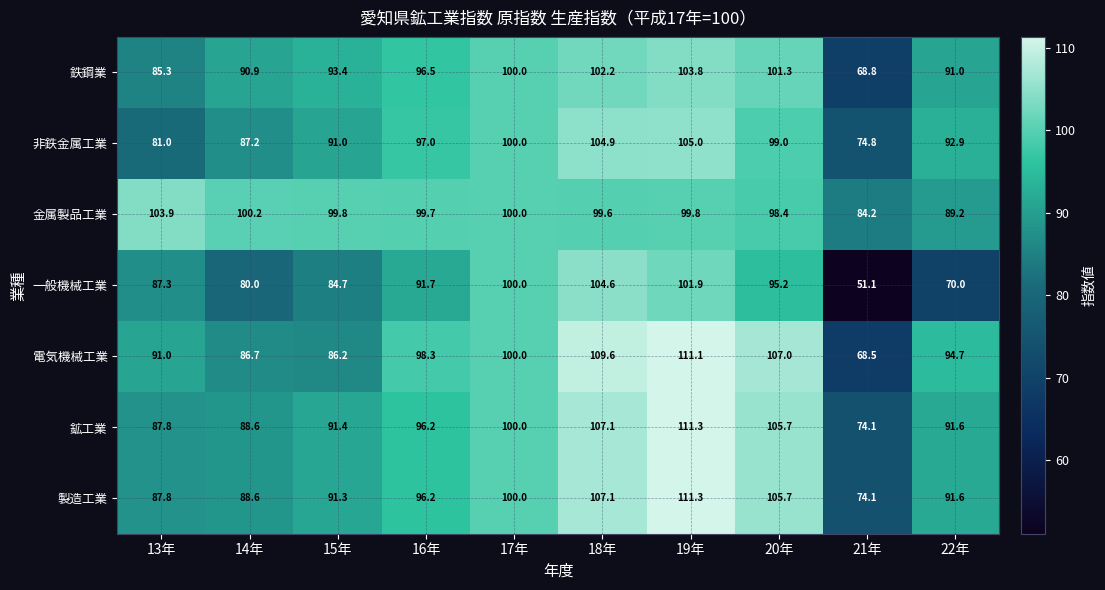

The 電気機械工業 series shows 91.0 at 13年. True or false?

True